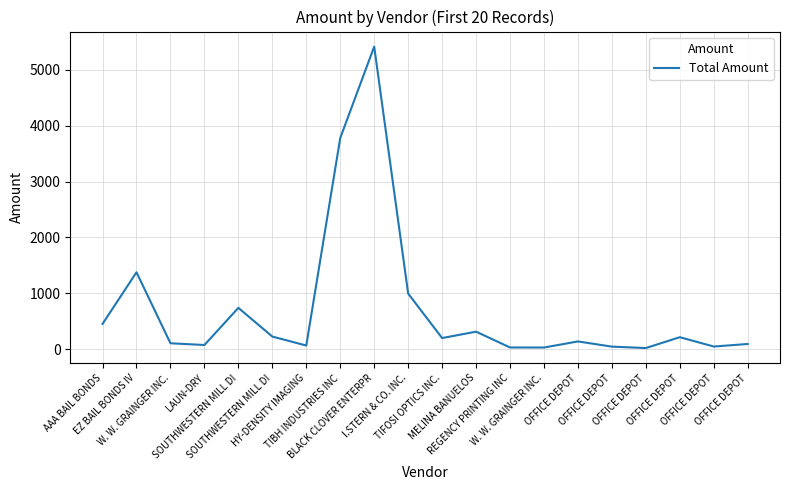

The chart shows a value of 90.5 at OFFICE DEPOT. True or false?

True